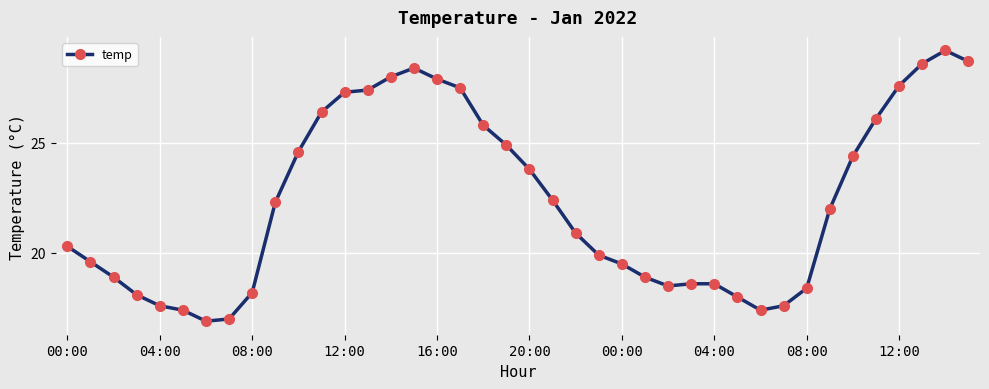

What is the minimum value shown in the chart?

16.9